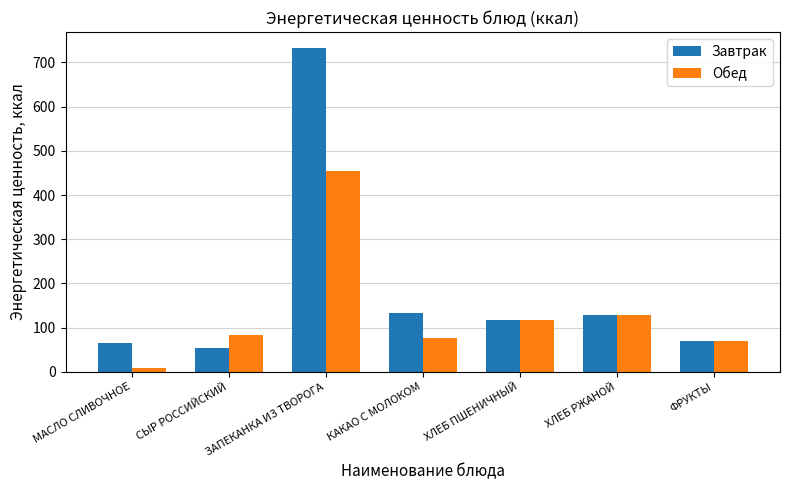

What is the difference between the second highest and minimum values in the Завтрак series?

80.0